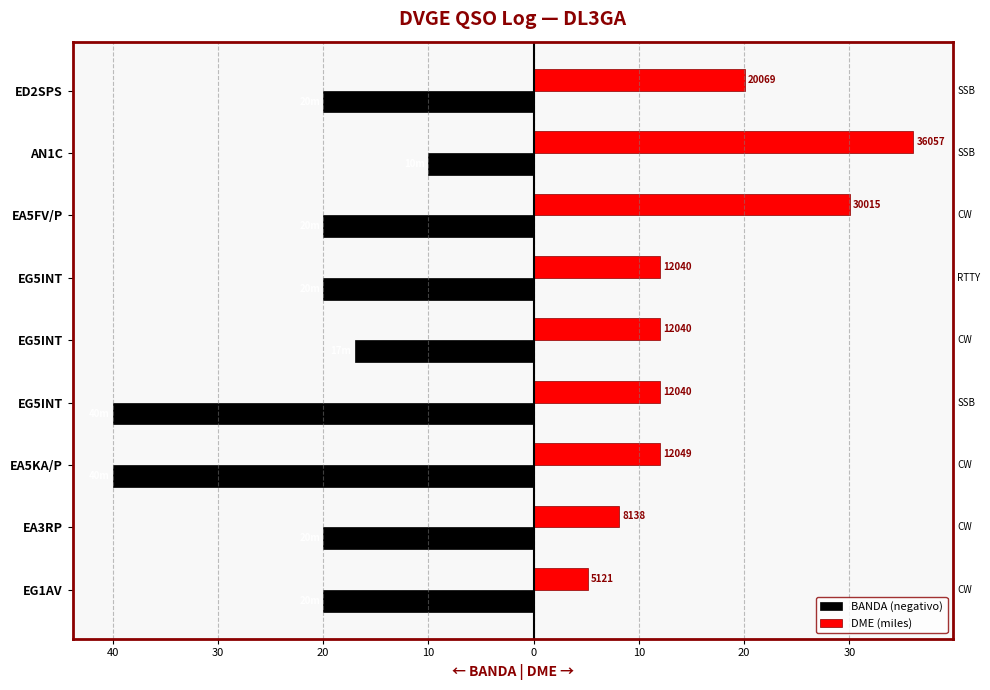

What are all the series names shown in the legend?

BANDA (negativo), DME (miles)